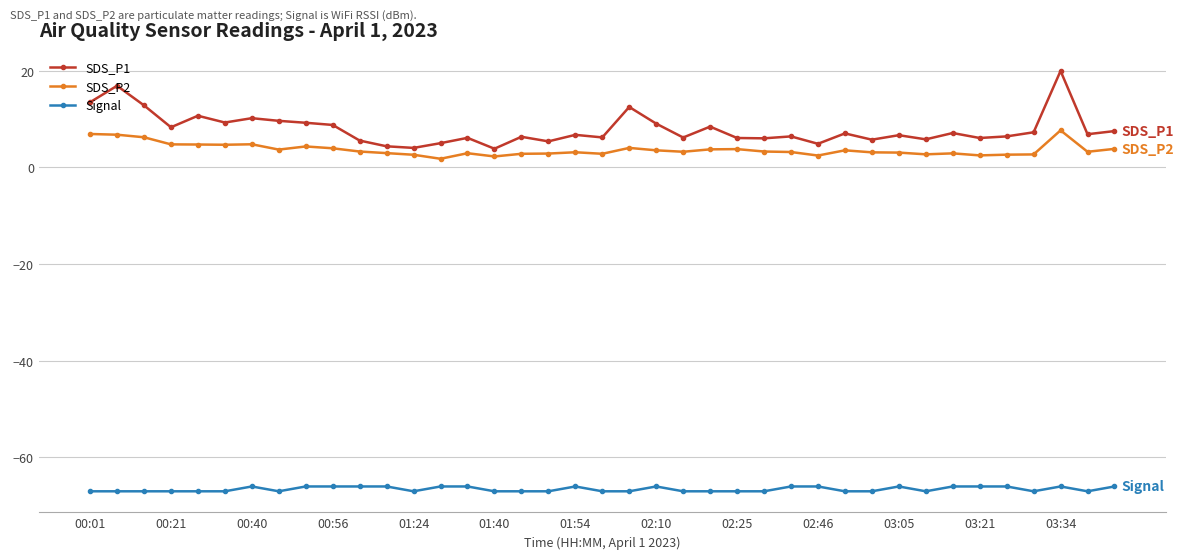

What is the value of the Signal point at the 4th from the left?

-67.0